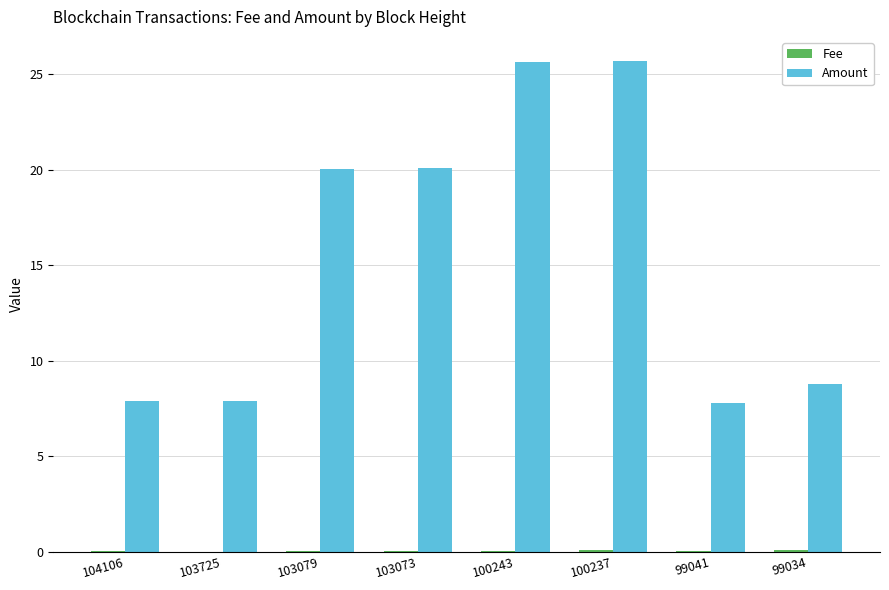

How many data points in Amount are above 20?

4